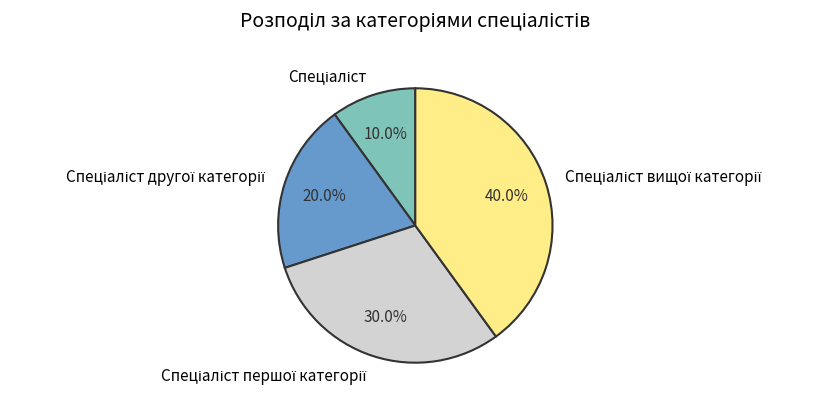

Does any single category account for the majority?

No